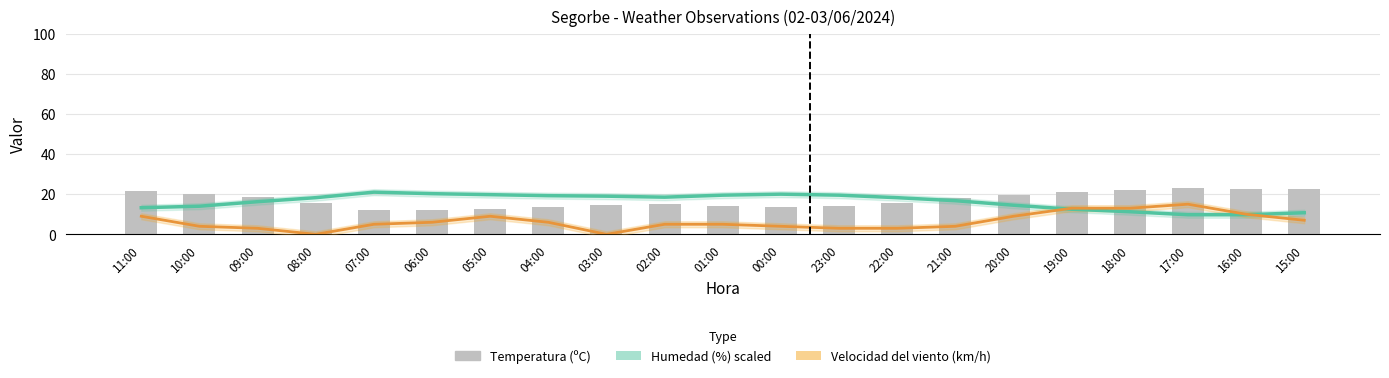

What value does the Velocidad del viento (km/h) series have at 09:00?

3.0